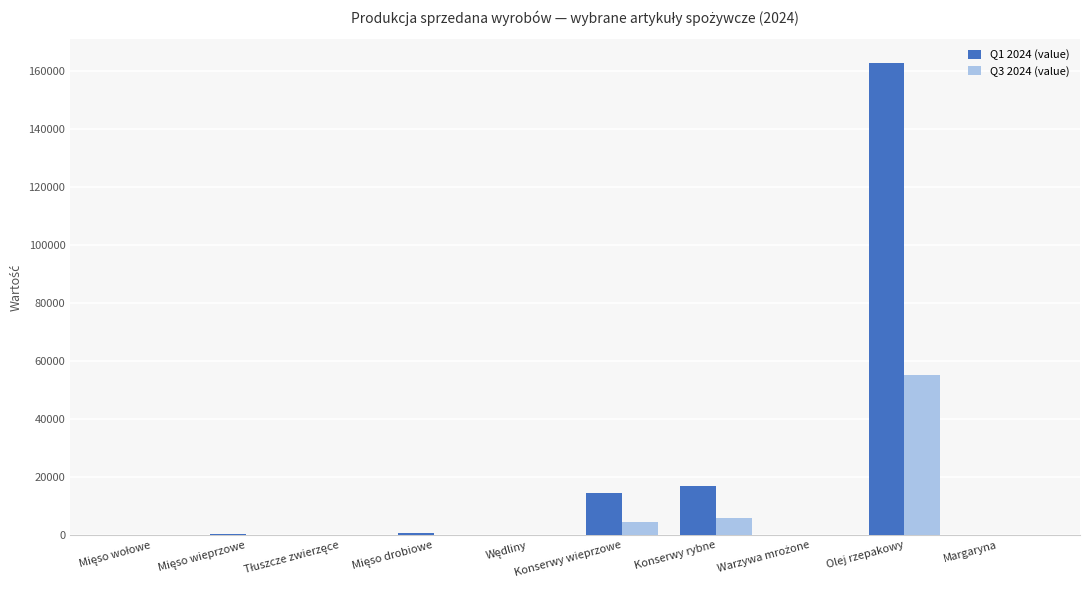

True or false: Q3 2024 (value) has a value of 98843.1 at Olej rzepakowy.

False